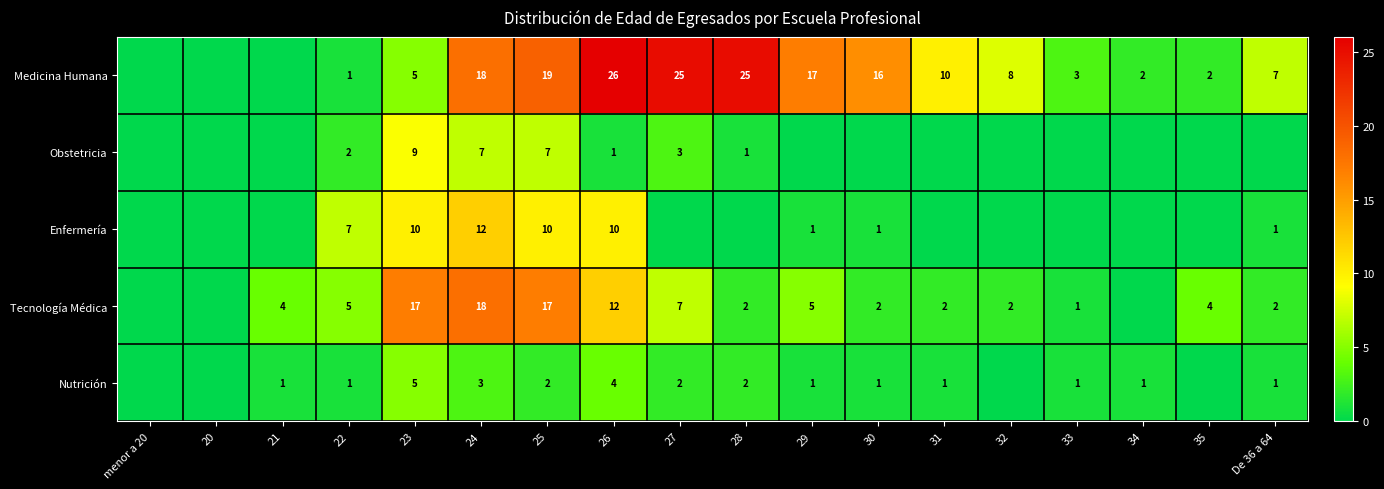

What is the spread (max minus min) of values at 30?

16